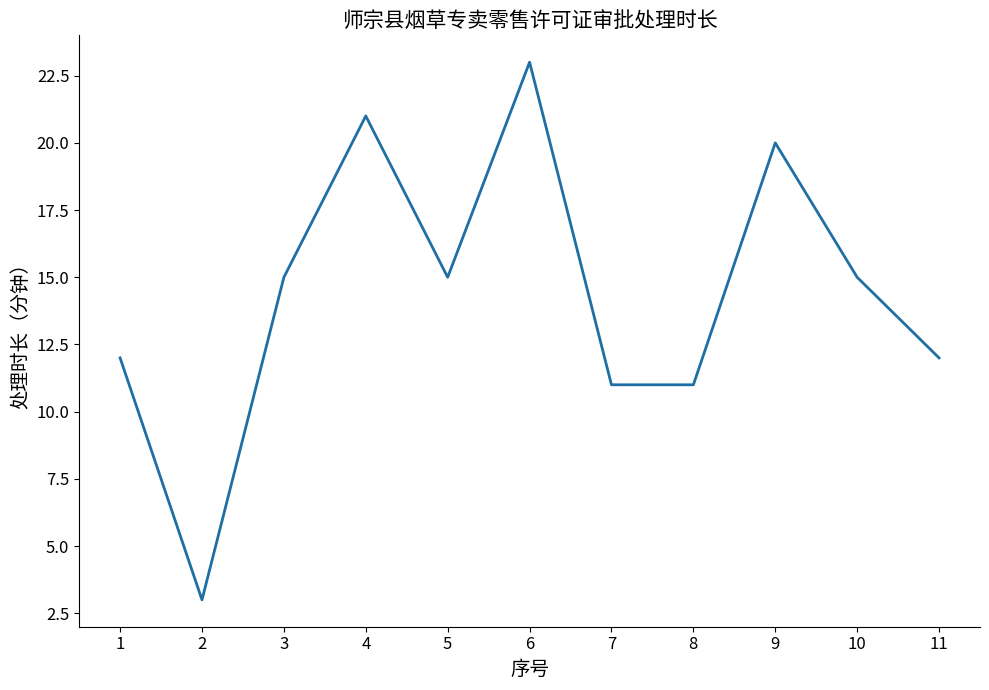

What is the greatest value displayed?

23